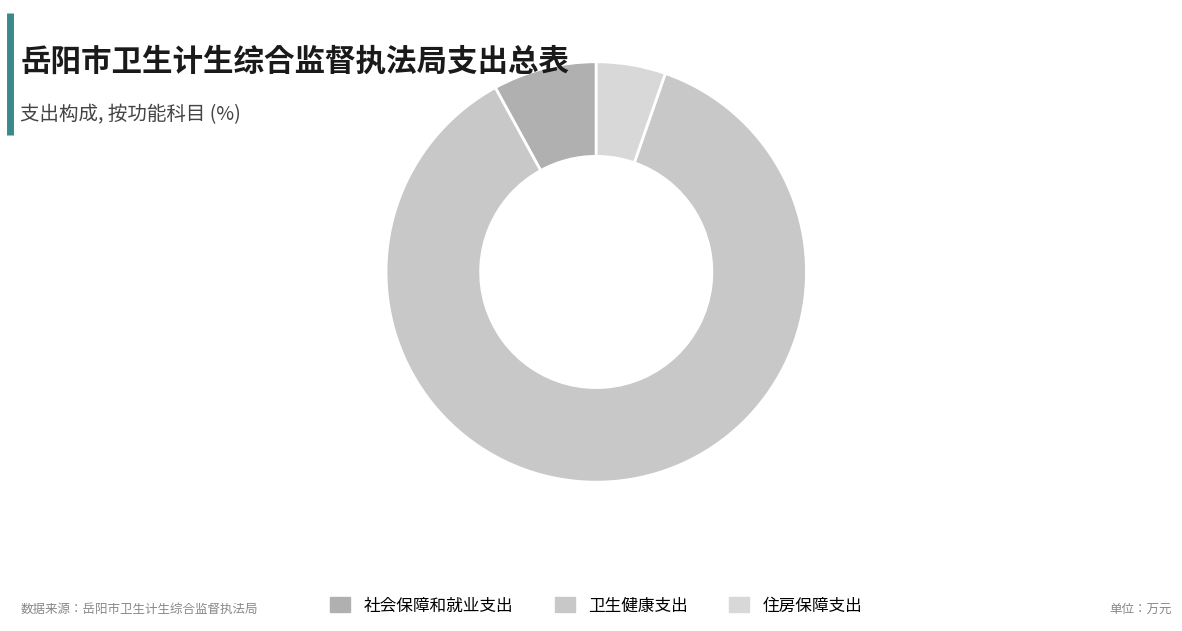

Count the number of slices in the pie.

3